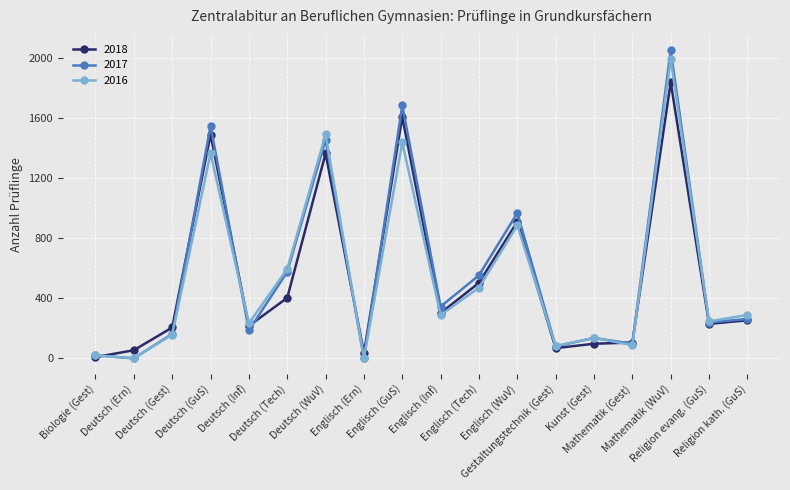

True or false: 2017 has more than 1 points higher than both neighbors.

True